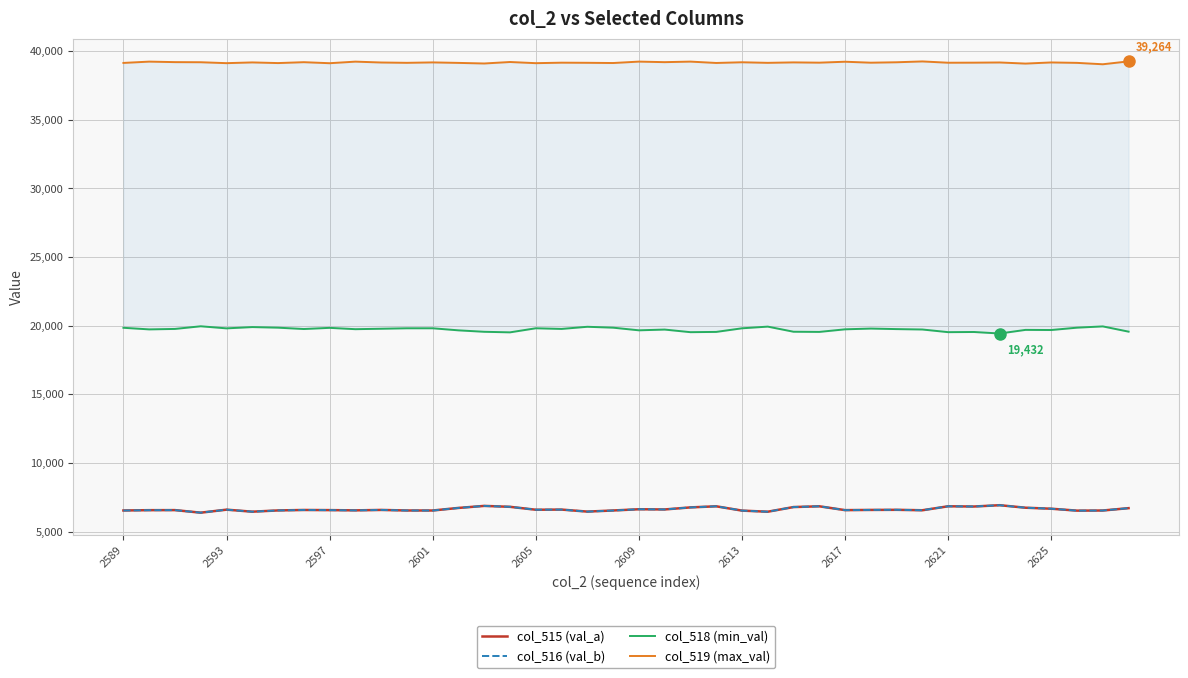

The col_515 (val_a) series shows 6560 at 2617. True or false?

True